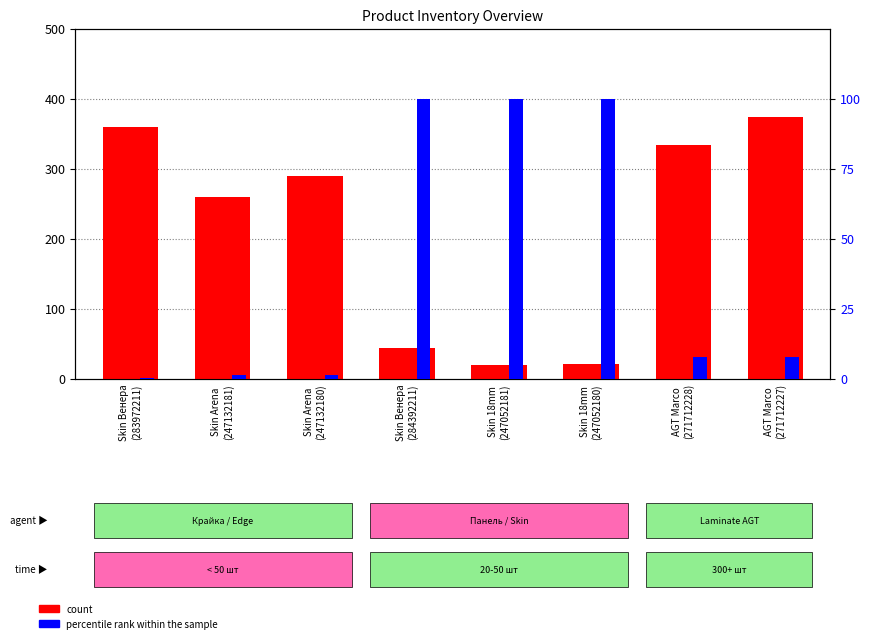

What is the difference between the maximum and second lowest values in the count series?

353.0